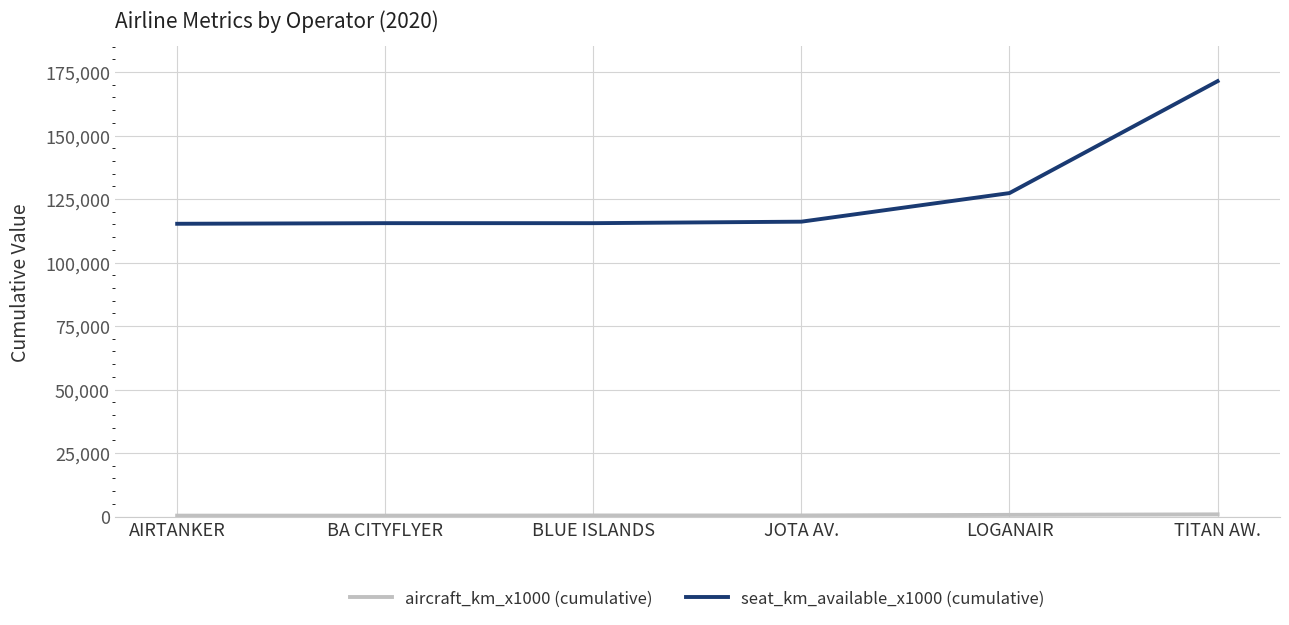

The value of seat_km_available_x1000 (cumulative) at JOTA AV. is 116109. True or false?

True